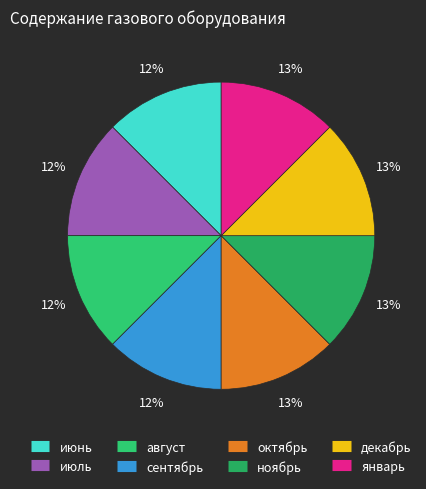

What is the smallest slice in the pie chart?

июнь